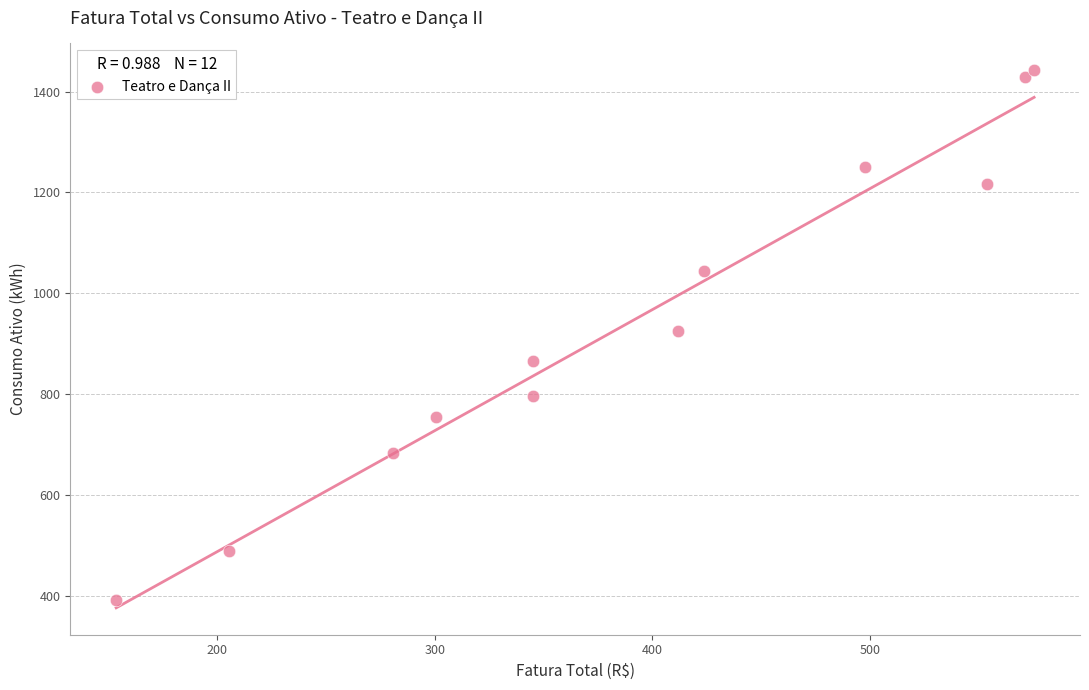

What is the range of Y values (max minus min)?

1049